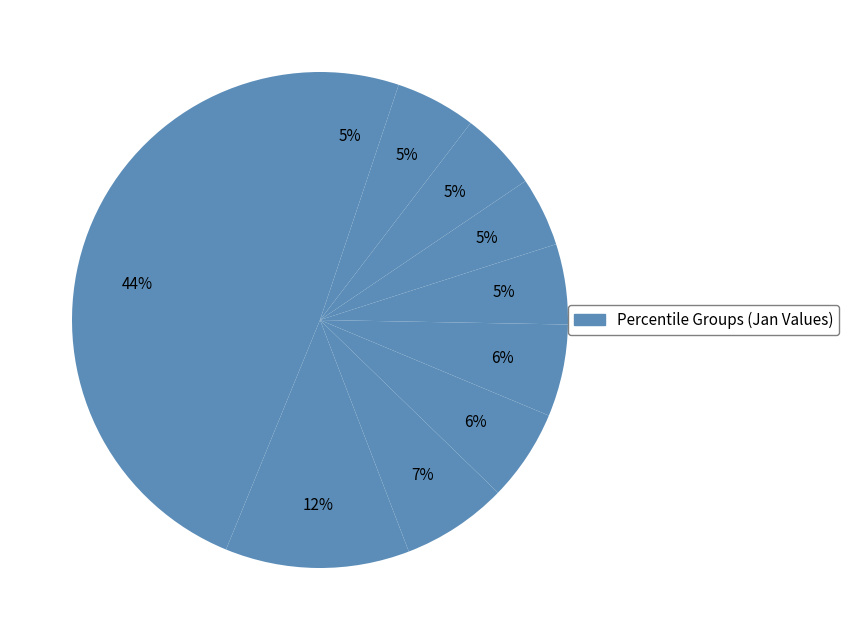

To the nearest percent, what is the difference between the largest and smallest slice percentages?

39%